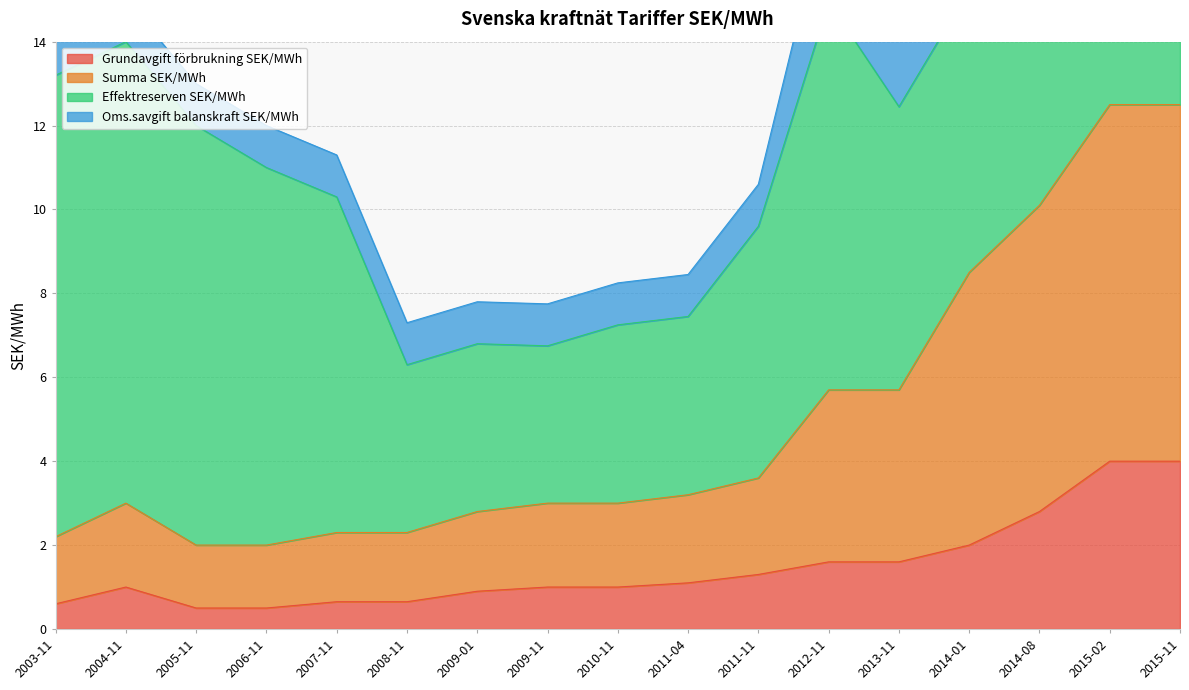

Is the value of Summa SEK/MWh at 2014-01 greater than the value of Grundavgift förbrukning SEK/MWh at 2015-02?

Yes